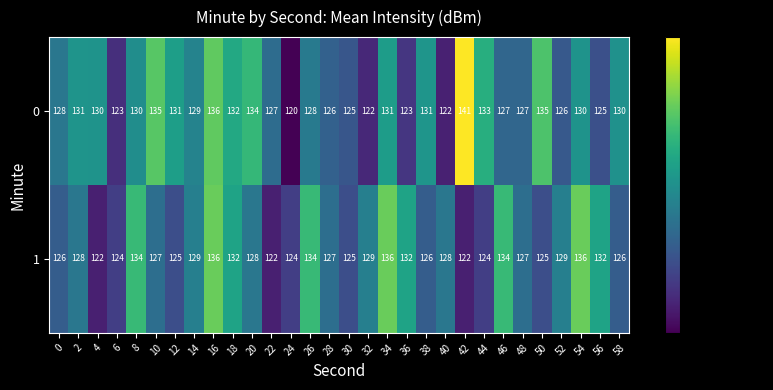

What is the greatest value displayed?

141